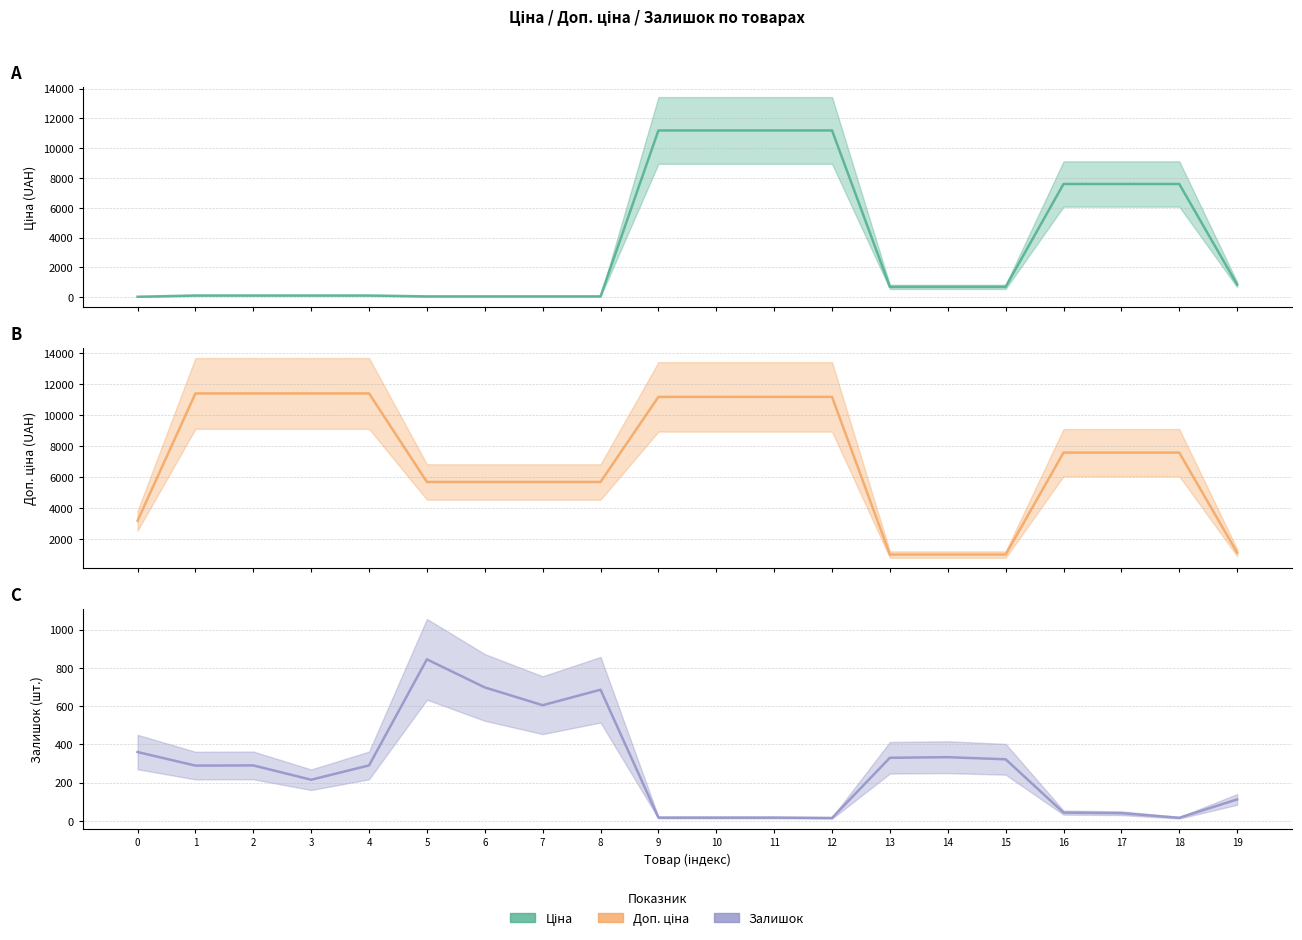

What is the value of the Ціна point at the 9th from the left?

57.0